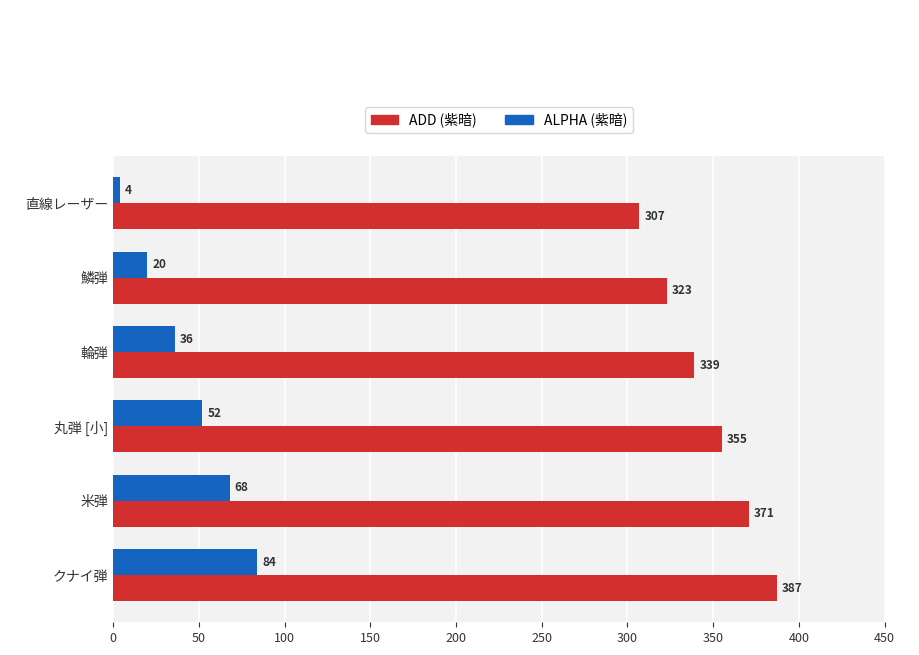

At how many categories does at least one series exceed 174?

6